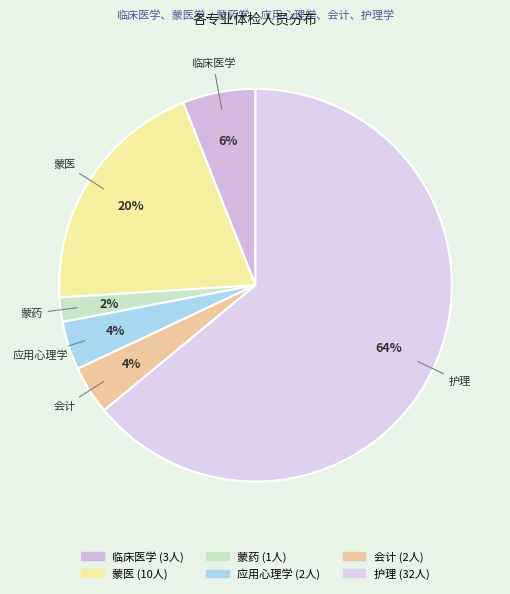

To the nearest percent, what portion does 蒙药 represent?

2%